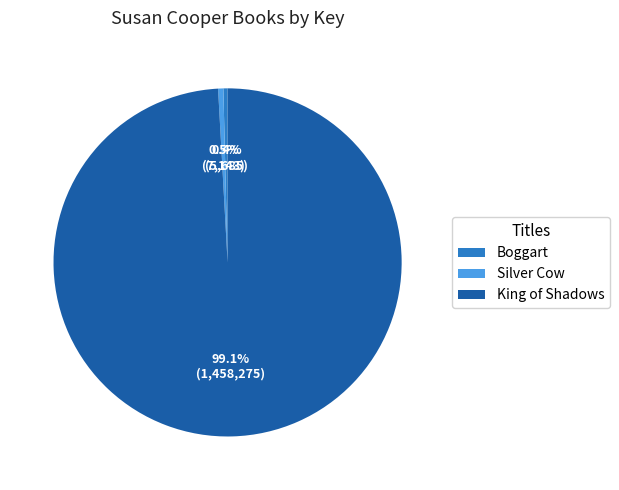

Which category has the biggest portion of the pie?

King of Shadows